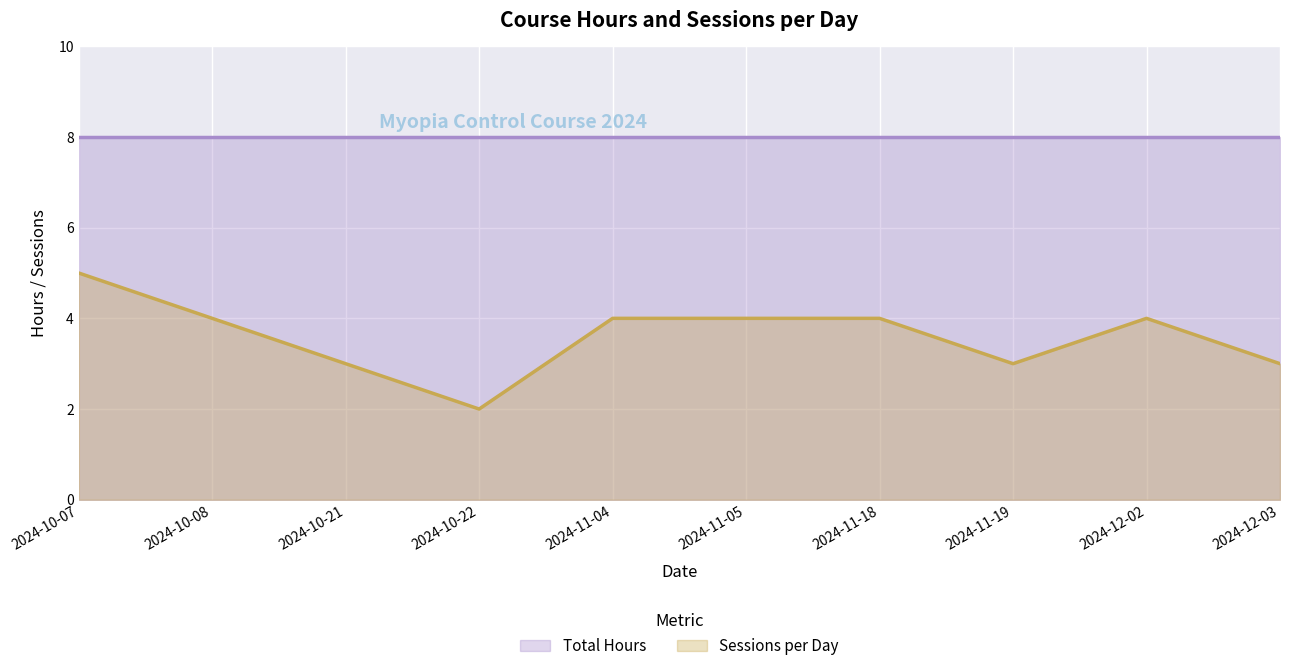

What is the sum of all values?

36